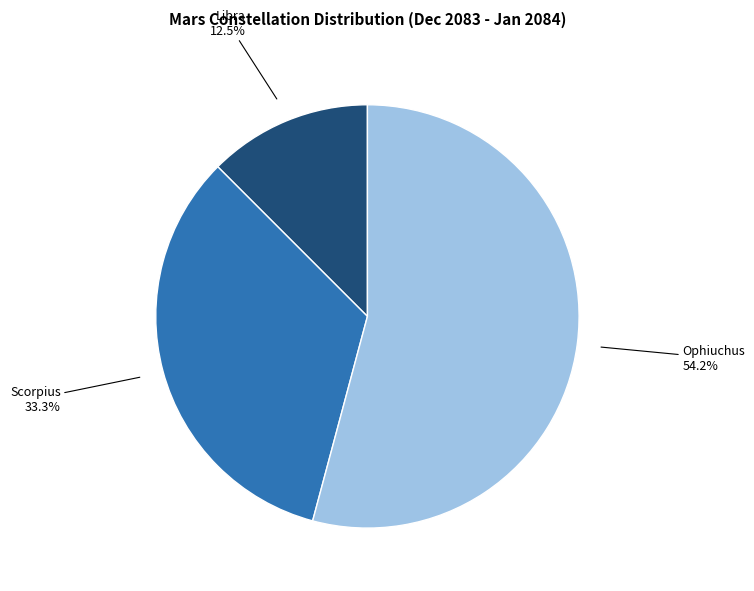

Is there a majority slice in this chart?

Yes